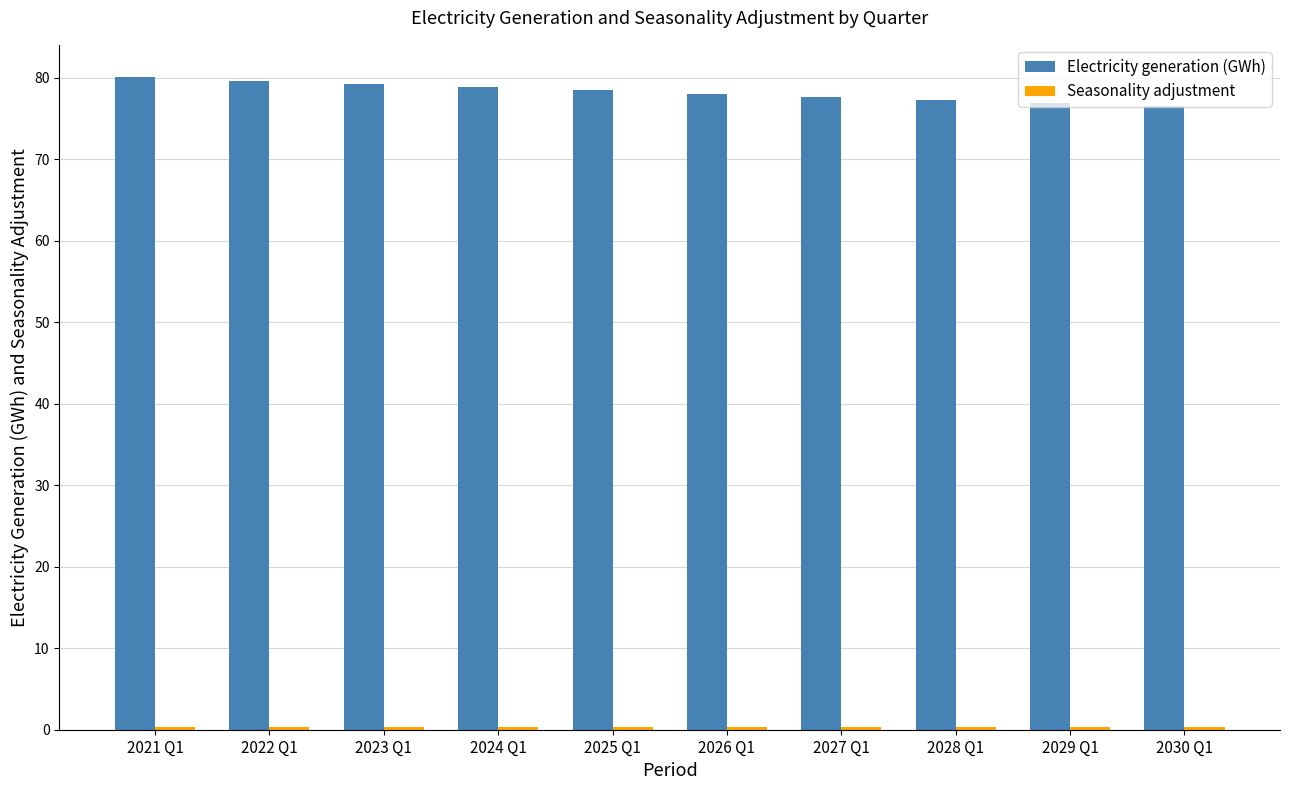

Count the number of data series in this chart.

2